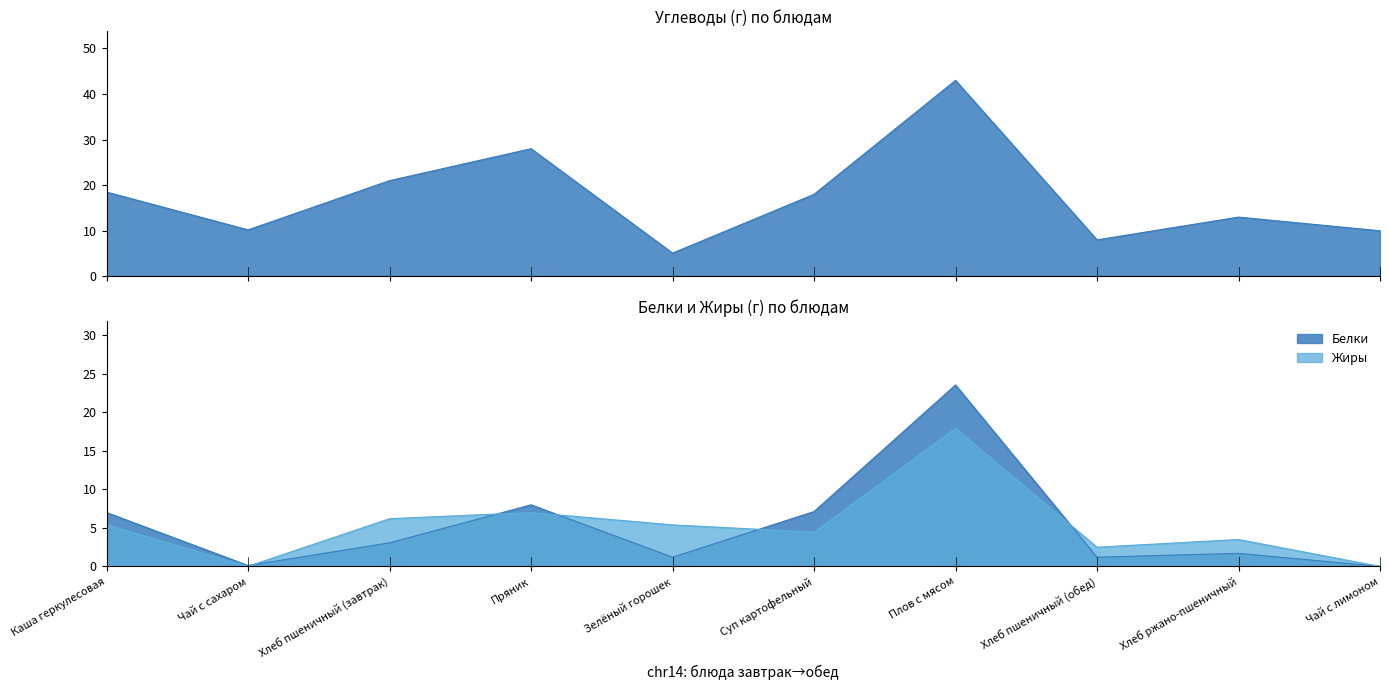

Is it true that Углеводы equals 6.2 at Суп картофельный?

False